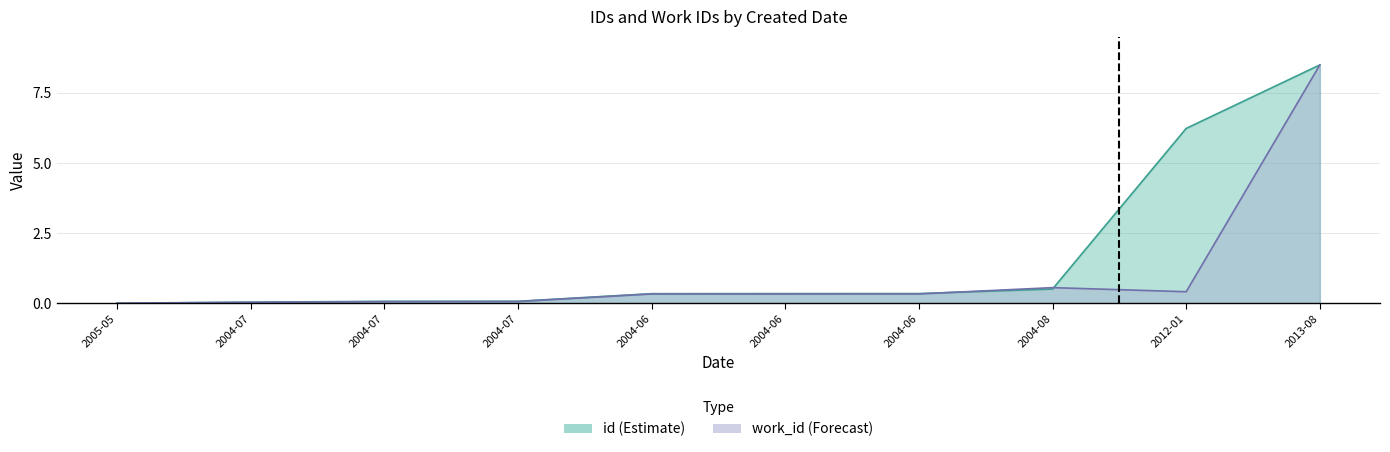

How many times do work_id and id cross each other?

2